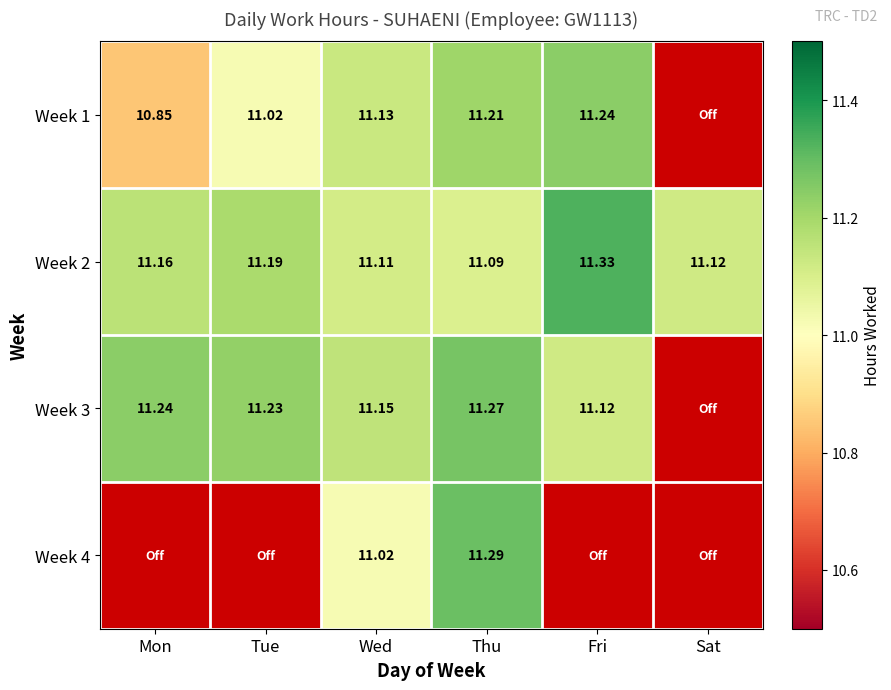

What is the sum of all Week 2 values?

67.0